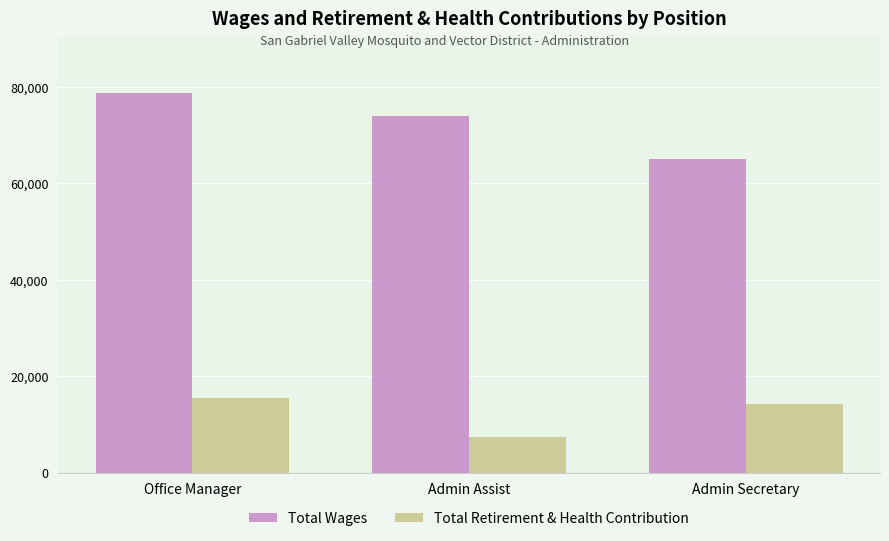

The Total Retirement & Health Contribution series shows 7447 at Admin Assist. True or false?

True